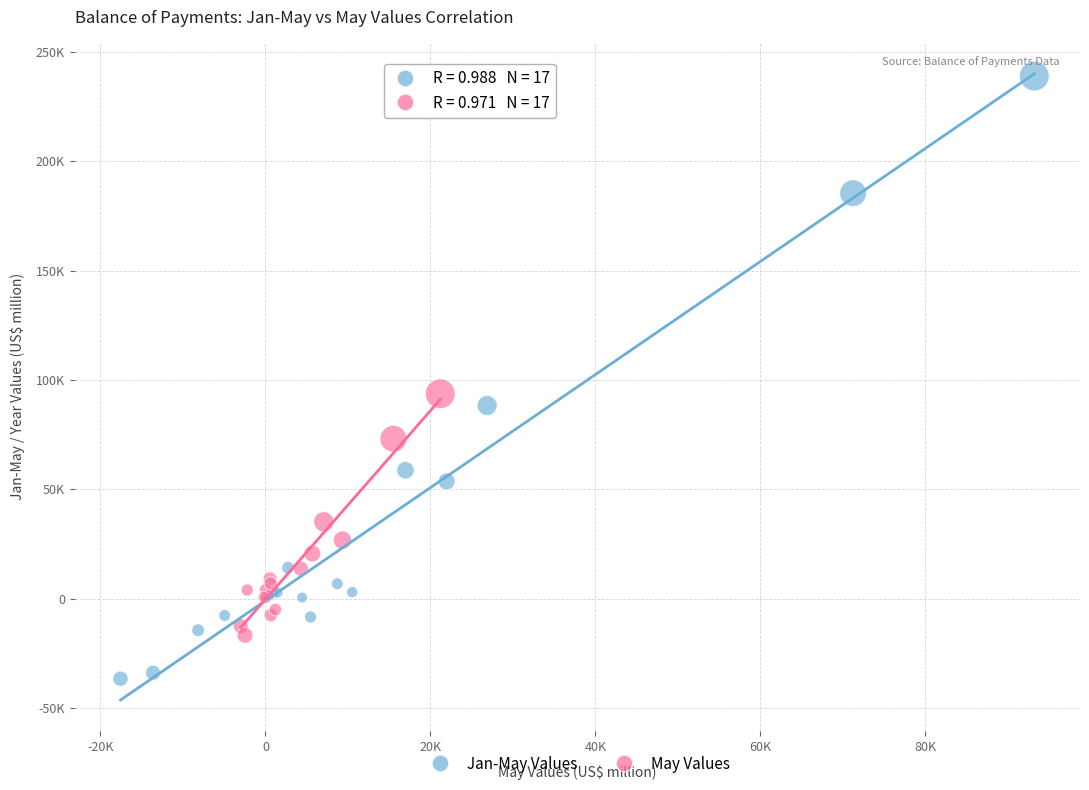

What are all the series names shown in the legend?

Jan-May Values, May Values